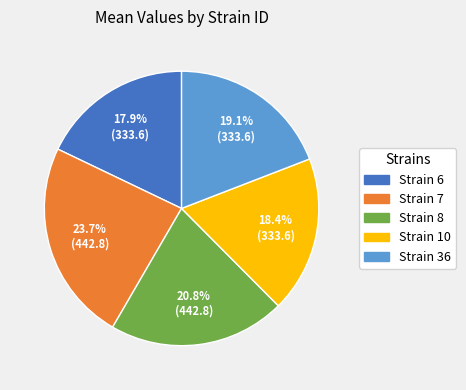

Is there any slice that represents more than half of the pie?

No